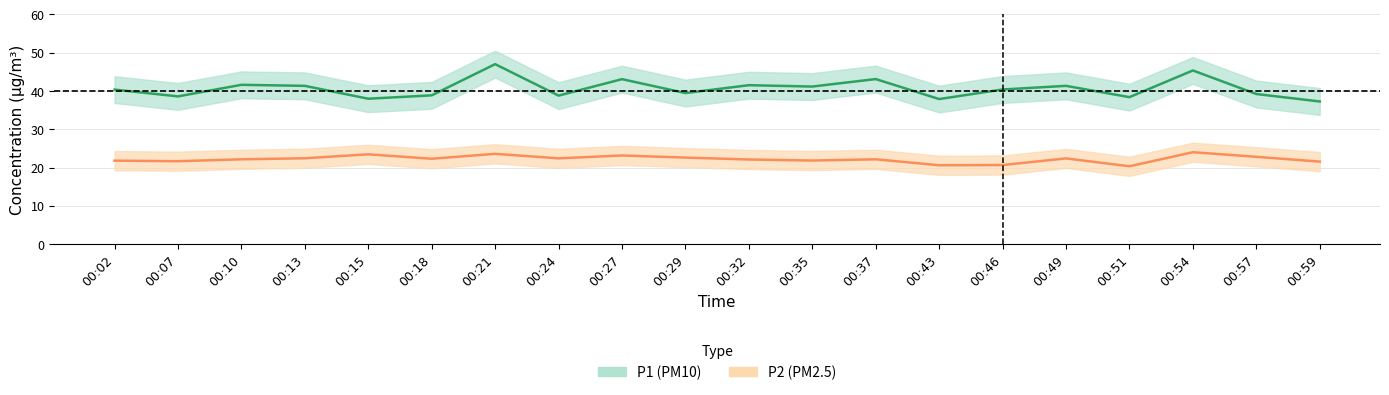

At which label is P2 closest to 22?

00:32